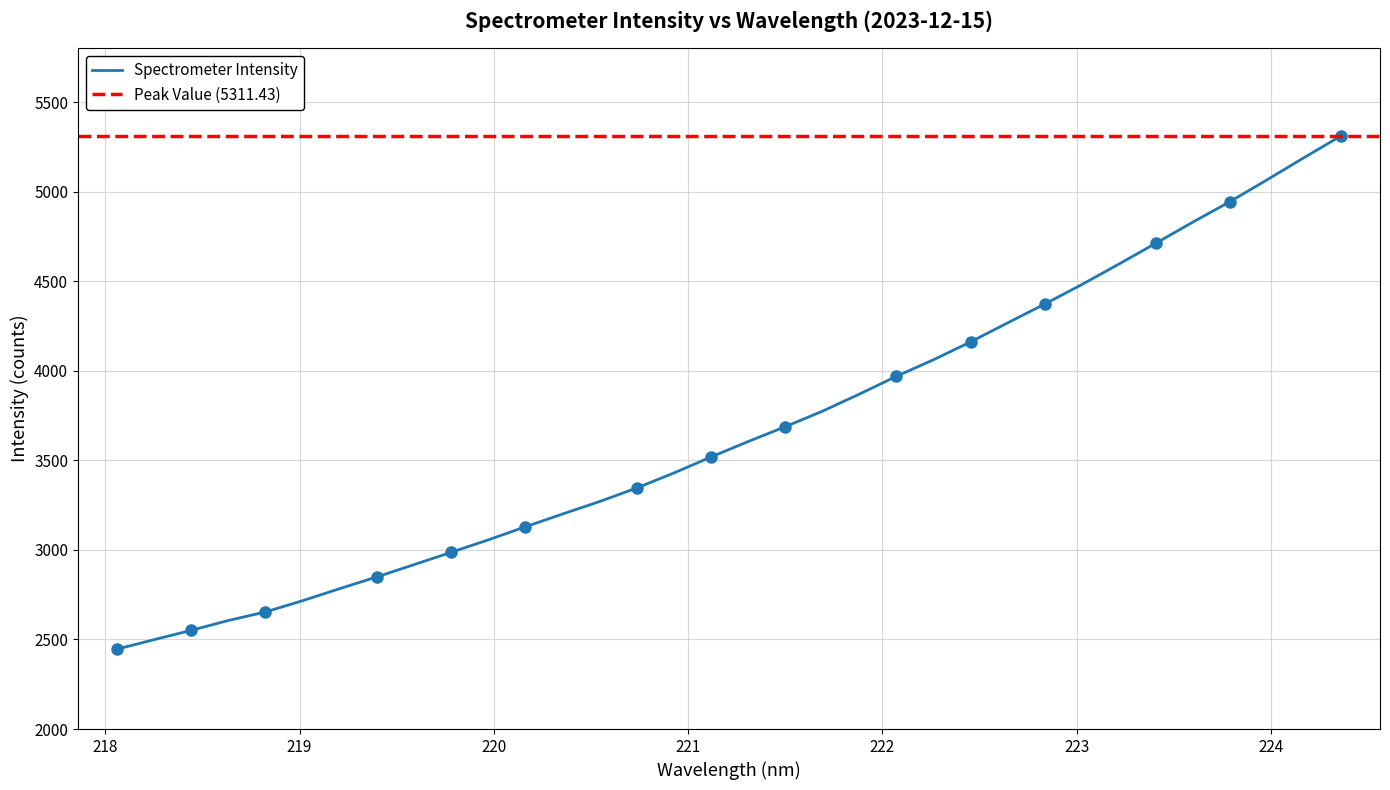

What position from the right is 219.589?

12